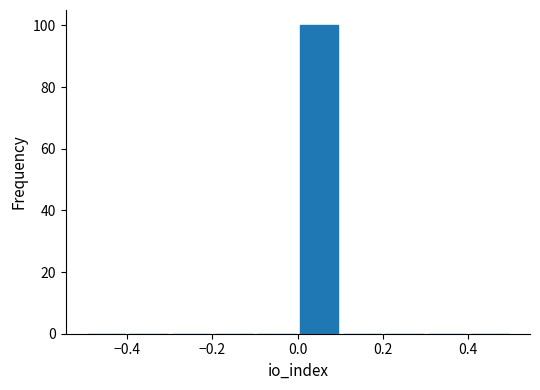

Reading left to right, list every bar in this chart as the range it spans on the x-axis followed by its height. The values are not printed on the chart, so give them approximately, as read against the axis.

-0.5 to -0.4: 0
-0.4 to -0.3: 0
-0.3 to -0.2: 0
-0.2 to -0.1: 0
-0.1 to 0.0: 0
0.0 to 0.1: 100
0.1 to 0.2: 0
0.2 to 0.3: 0
0.3 to 0.4: 0
0.4 to 0.5: 0